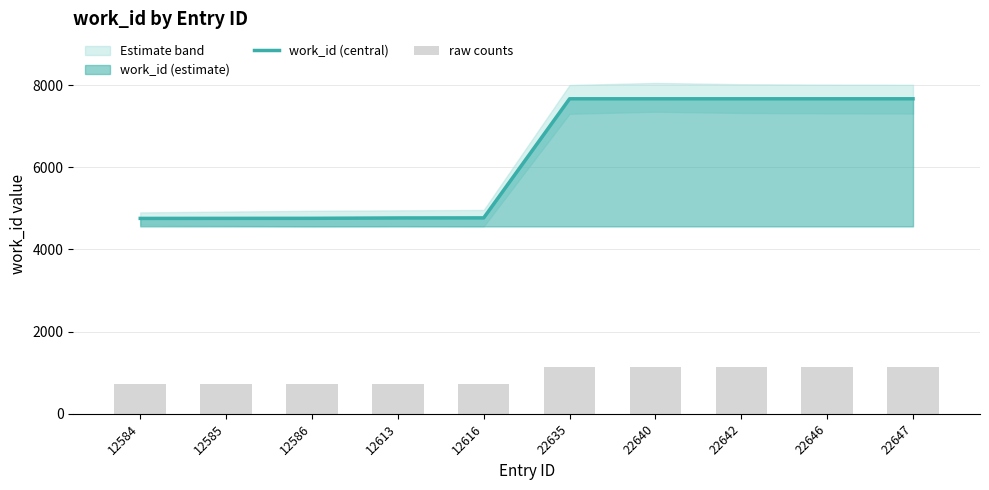

Which category has the lowest value in the work_id (central) series?

12584